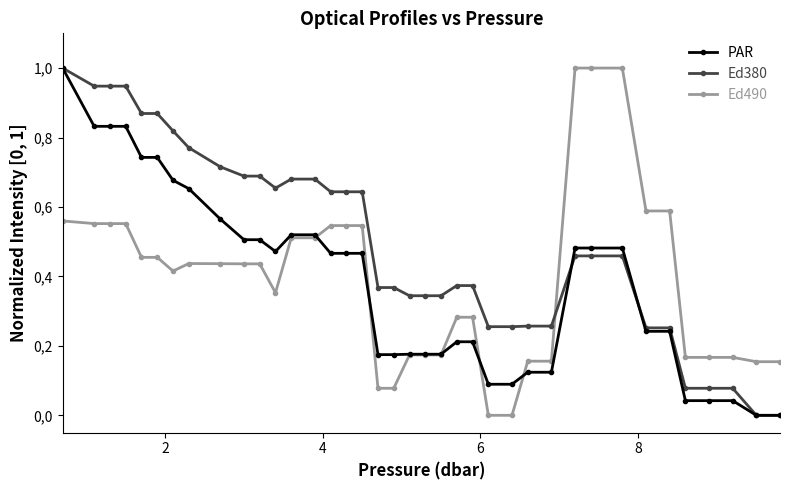

What is the average value of the Ed380 series?

0.5